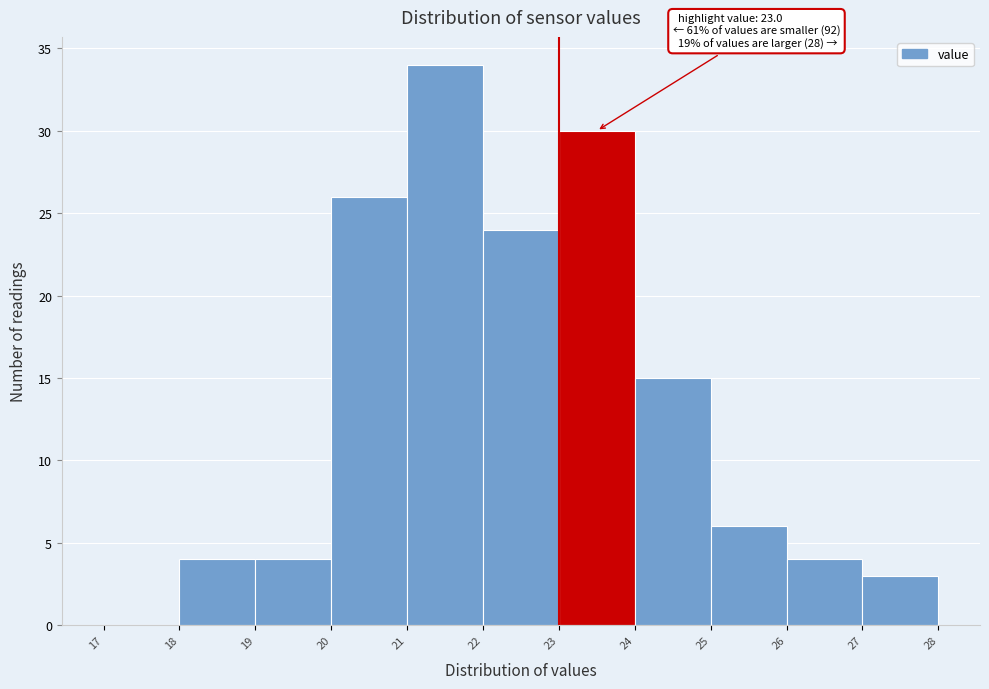

Which range on the x-axis has the tallest bar?

21 to 22